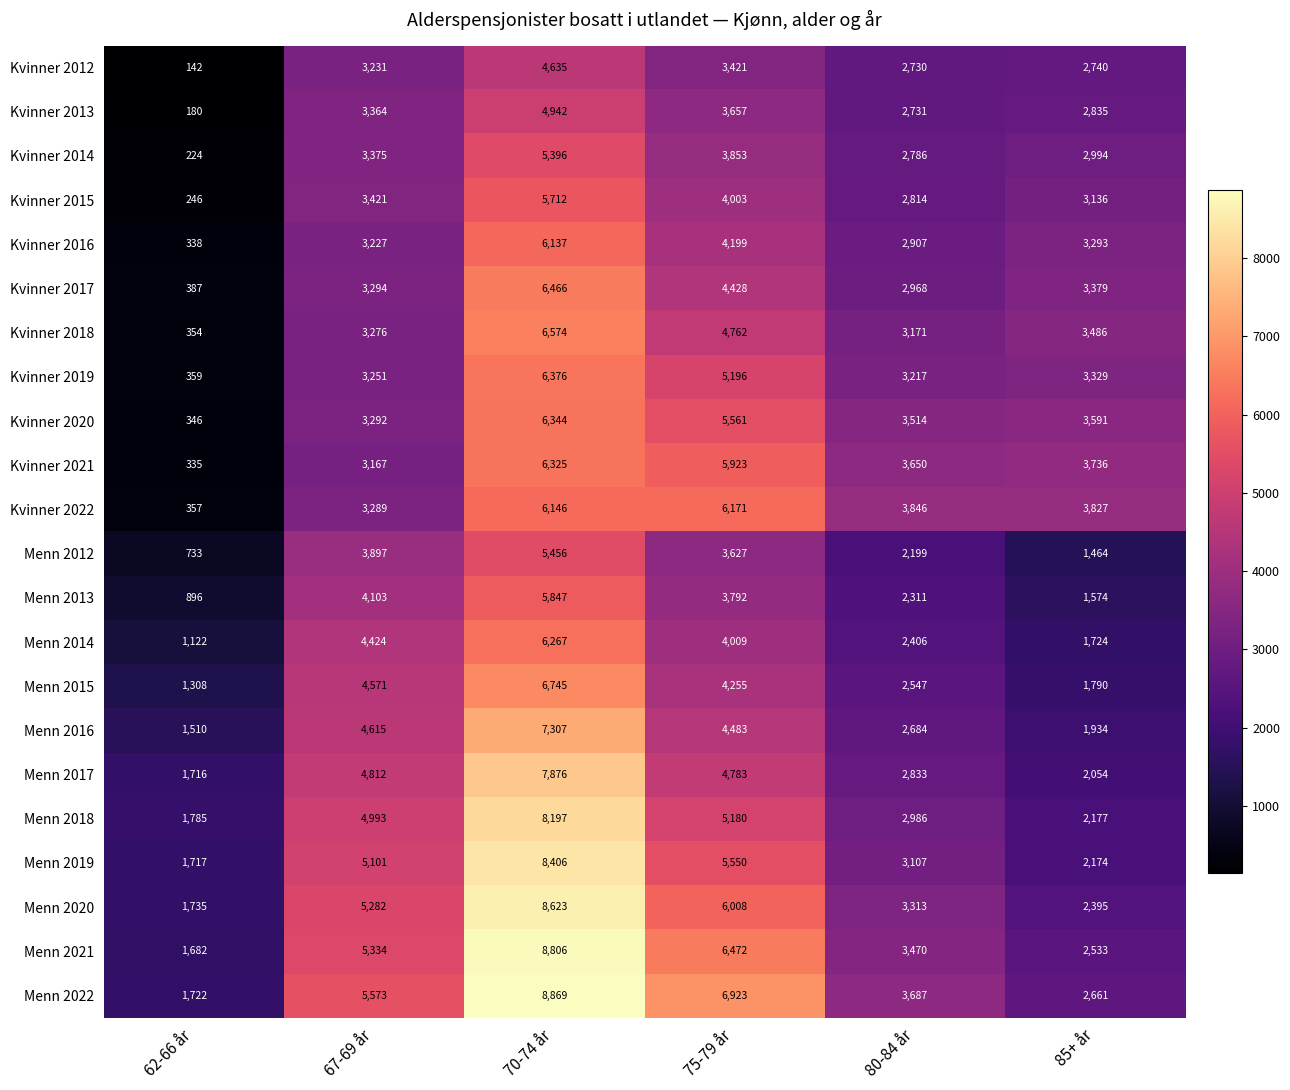

What is the sum of the Kvinner 2017 values at 70-74 år and 85+ år?

9845